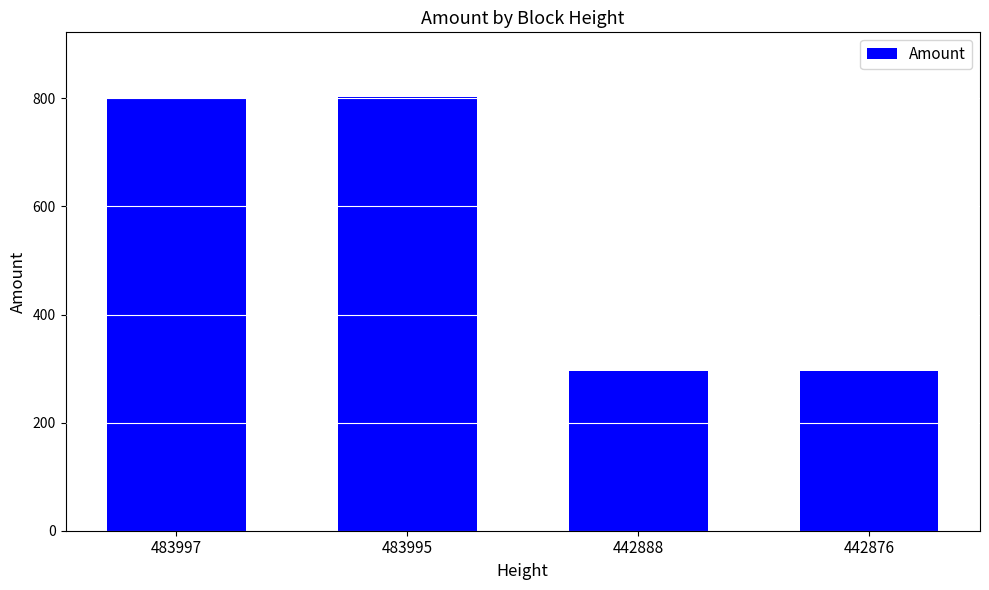

What is the difference between the values at 483995 and 442888?

507